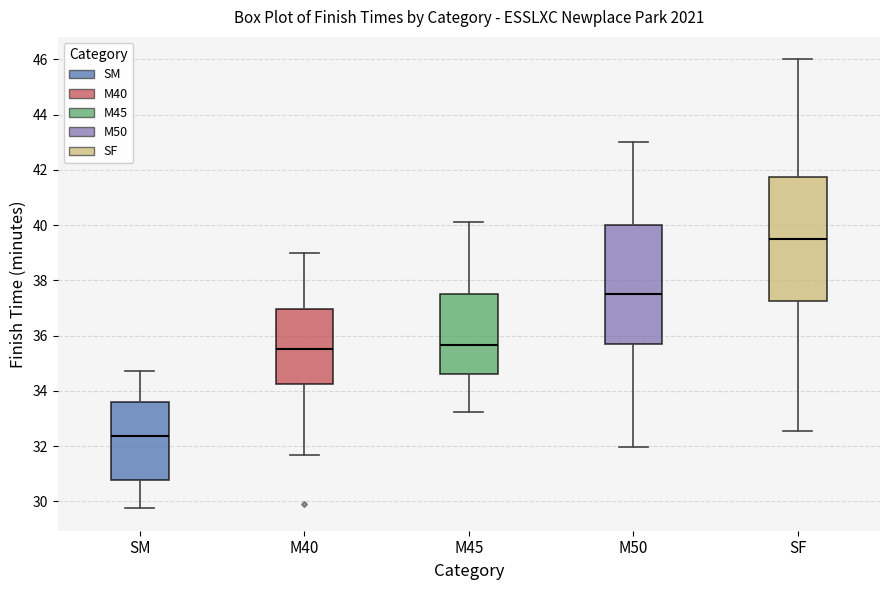

Which box is the tallest, from its lower edge to its upper edge?

SF